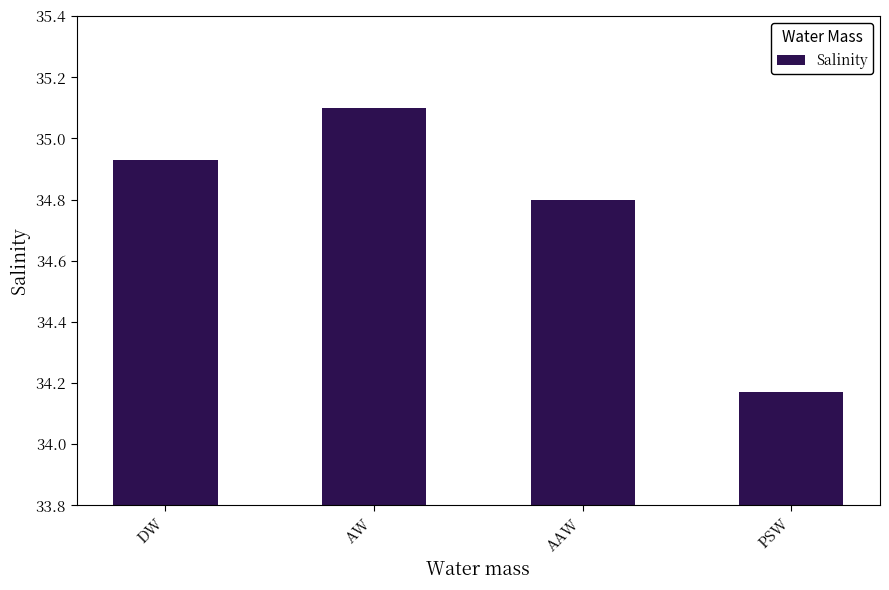

What is the difference between the second highest and minimum values?

0.8